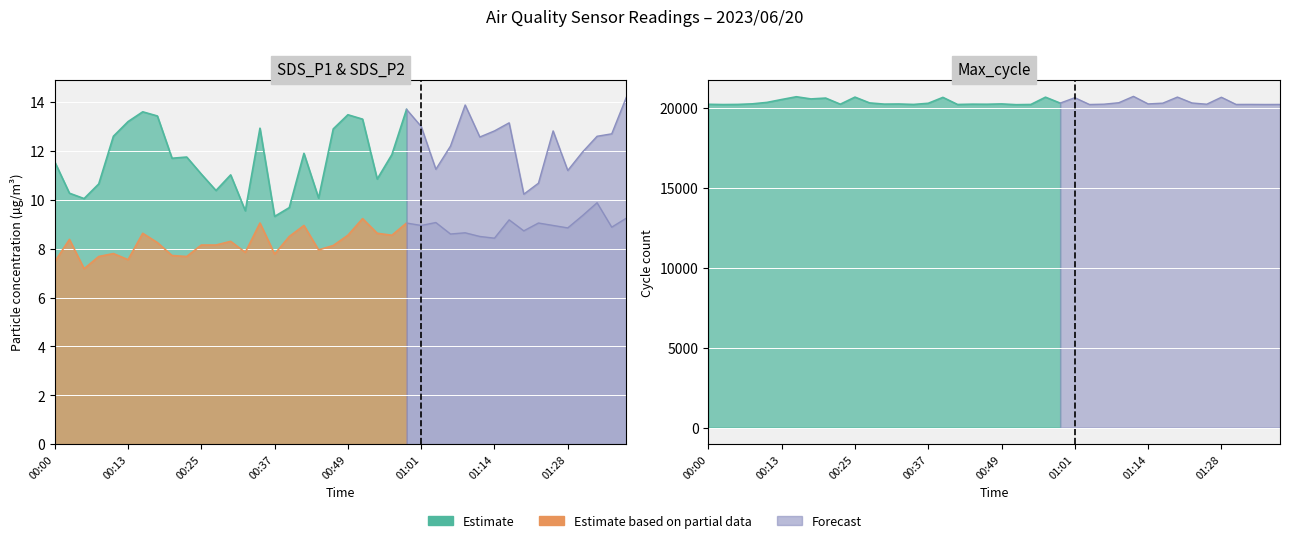

What value does the SDS_P2 series have at 00:02?

8.4